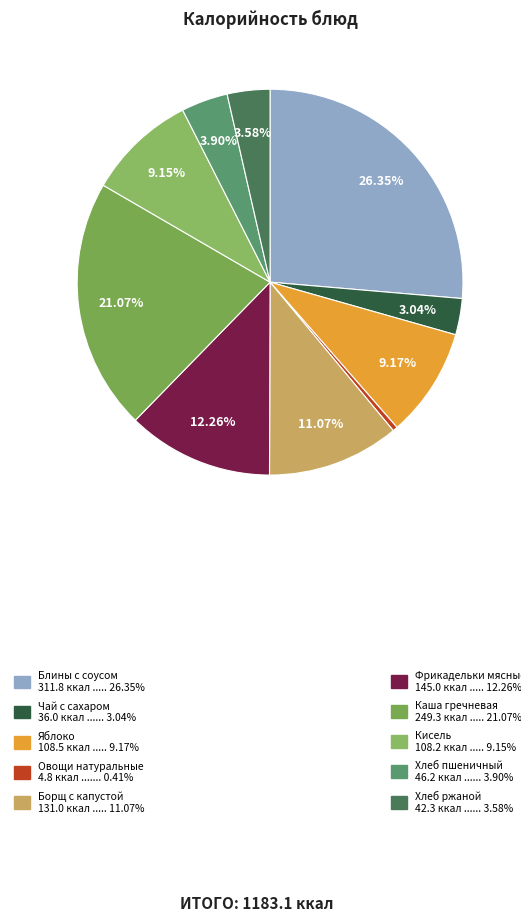

Which category has the smallest portion of the pie?

Овощи натуральные